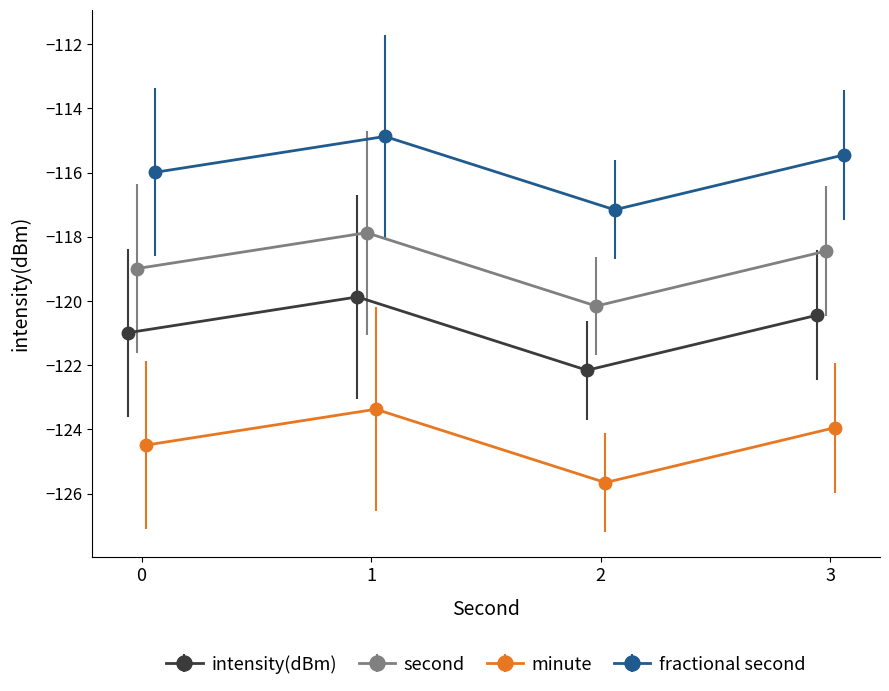

What is the maximum value for intensity(dBm)?

-119.9